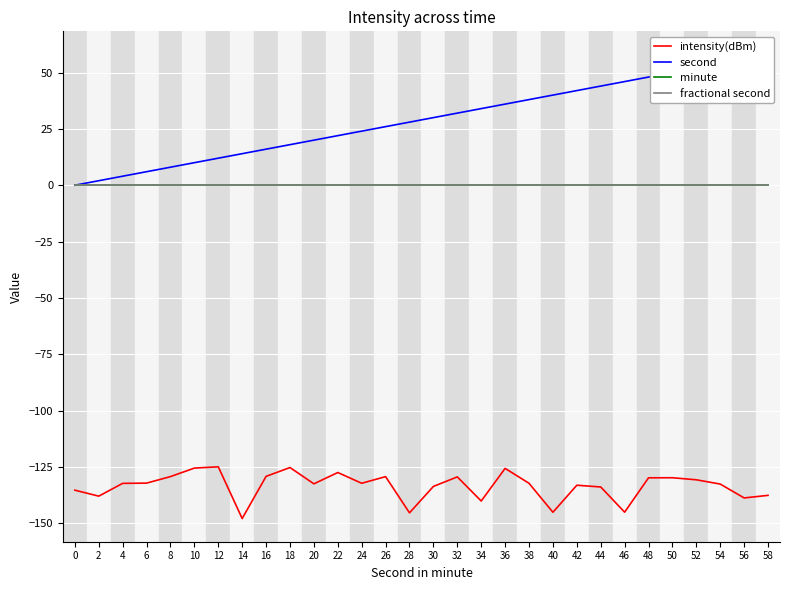

Reading right to left, list all the values displayed in this chart.

intensity(dBm): -137.6	-138.8	-132.6	-130.7	-129.8	-129.9	-145.1	-133.9	-133.1	-145.1	-132.3	-125.7	-140.2	-129.4	-133.7	-145.4	-129.3	-132.3	-127.5	-132.5	-125.3	-129.2	-147.9	-125.0	-125.5	-129.3	-132.2	-132.3	-138.0	-135.3
second: 58.0	56.0	54.0	52.0	50.0	48.0	46.0	44.0	42.0	40.0	38.0	36.0	34.0	32.0	30.0	28.0	26.0	24.0	22.0	20.0	18.0	16.0	14.0	12.0	10.0	8.0	6.0	4.0	2.0	0.0
minute: 0.0	0.0	0.0	0.0	0.0	0.0	0.0	0.0	0.0	0.0	0.0	0.0	0.0	0.0	0.0	0.0	0.0	0.0	0.0	0.0	0.0	0.0	0.0	0.0	0.0	0.0	0.0	0.0	0.0	0.0
fractional second: 0.0	0.0	0.0	0.0	0.0	0.0	0.0	0.0	0.0	0.0	0.0	0.0	0.0	0.0	0.0	0.0	0.0	0.0	0.0	0.0	0.0	0.0	0.0	0.0	0.0	0.0	0.0	0.0	0.0	0.0